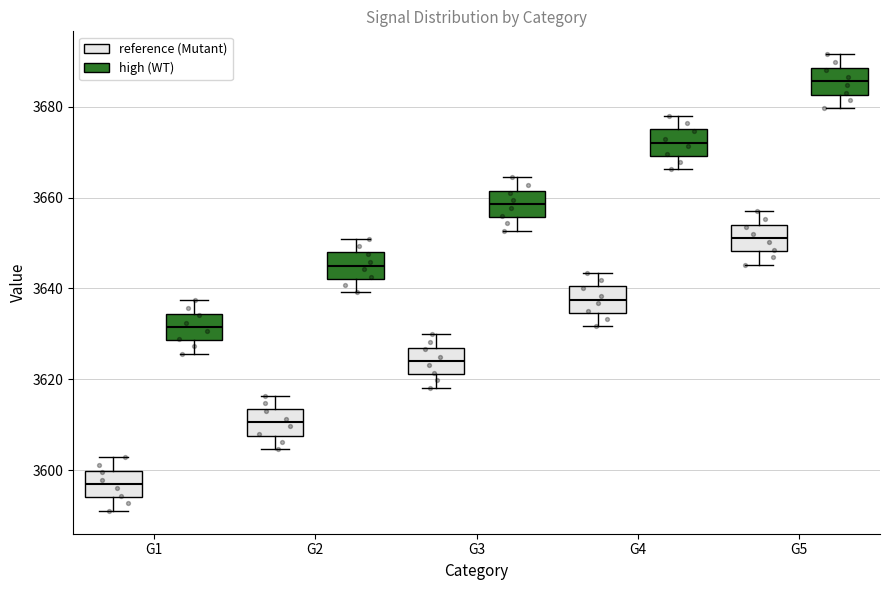

Reading left to right, transcribe this box plot: for each box, give where its median line is, the range the box spans, and where its two whiskers end, as read against the y-axis. The values are not printed on the chart, so give them approximately, as read against the axis.

G1 (reference (Mutant)): median 3596, box 3594 to 3600, whiskers 3592 to 3602
G1 (high (WT)): median 3632, box 3628 to 3634, whiskers 3626 to 3638
G2 (reference (Mutant)): median 3610, box 3608 to 3614, whiskers 3604 to 3616
G2 (high (WT)): median 3646, box 3642 to 3648, whiskers 3640 to 3650
G3 (reference (Mutant)): median 3624, box 3622 to 3626, whiskers 3618 to 3630
G3 (high (WT)): median 3658, box 3656 to 3662, whiskers 3652 to 3664
G4 (reference (Mutant)): median 3638, box 3634 to 3640, whiskers 3632 to 3644
G4 (high (WT)): median 3672, box 3670 to 3676, whiskers 3666 to 3678
G5 (reference (Mutant)): median 3652, box 3648 to 3654, whiskers 3646 to 3658
G5 (high (WT)): median 3686, box 3682 to 3688, whiskers 3680 to 3692